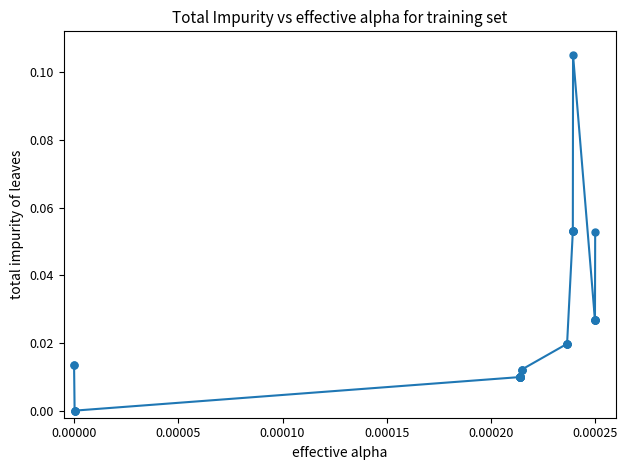

True or false: there are more than 0 points higher than both neighbors.

True